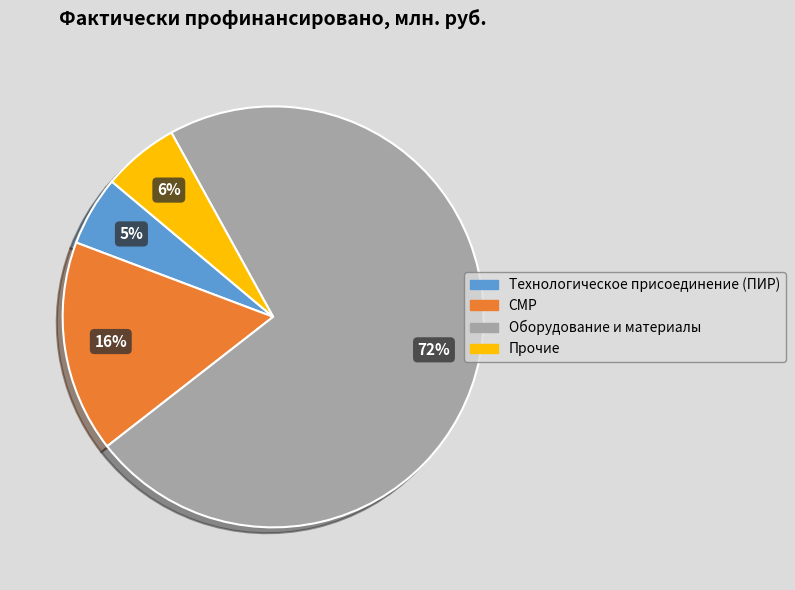

Which category has the biggest portion of the pie?

Оборудование и материалы